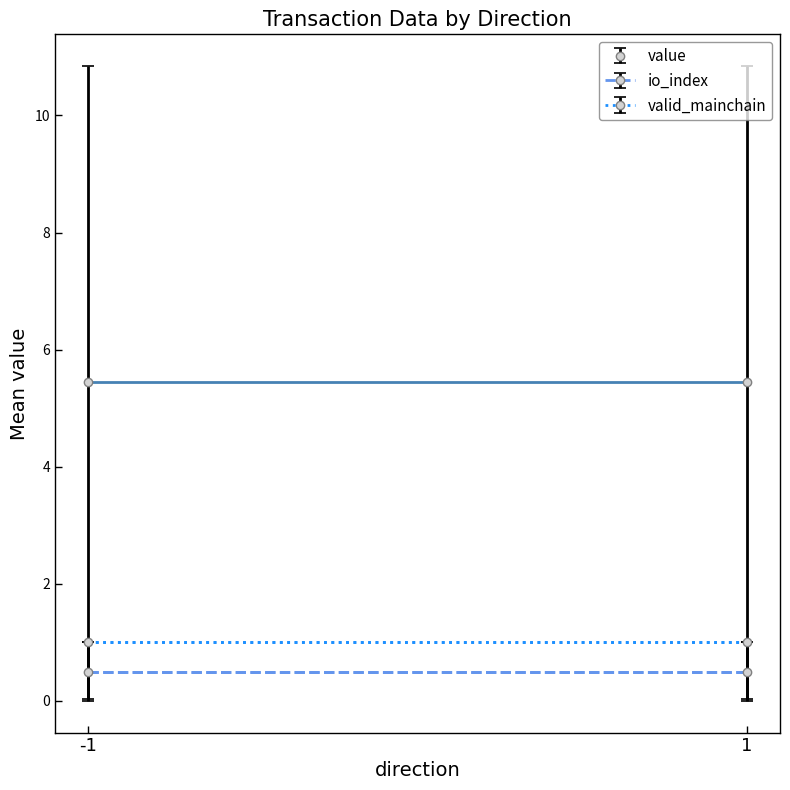

Which category has the highest value in the io_index series?

-1